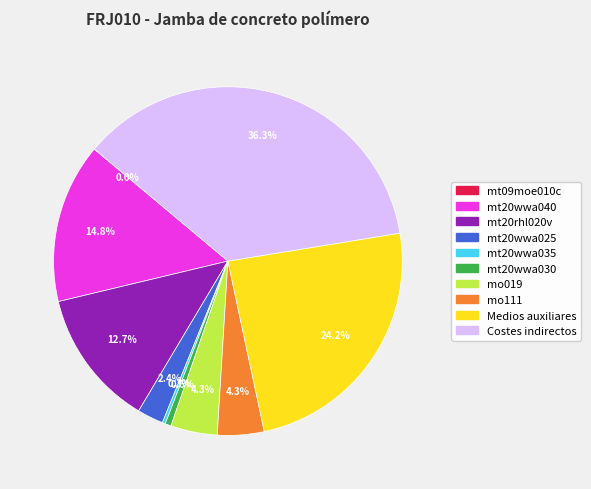

Does mt20wwa035 account for over 50% of the chart?

No